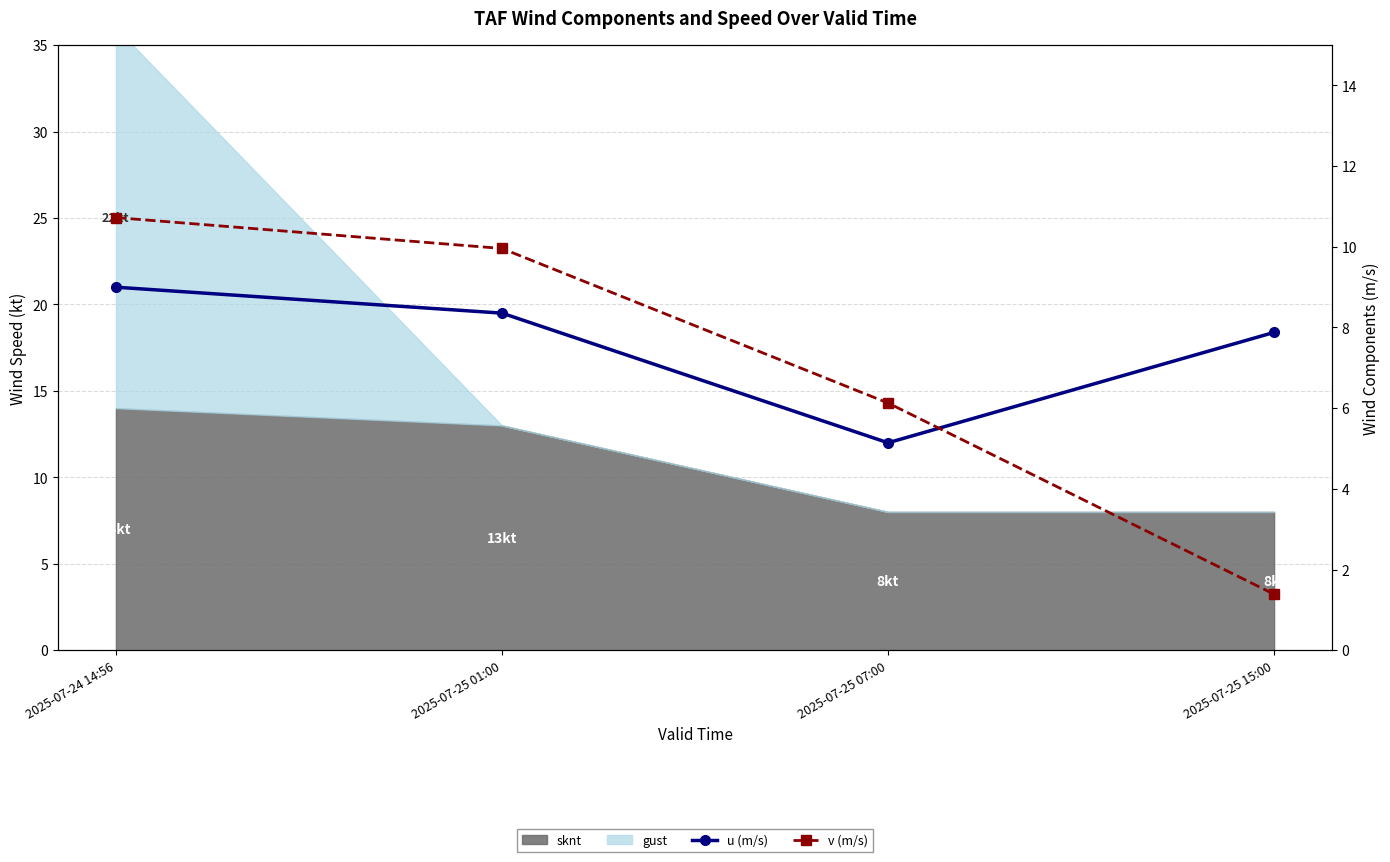

At which category is the sum across all series the highest?

2025-07-24 14:56